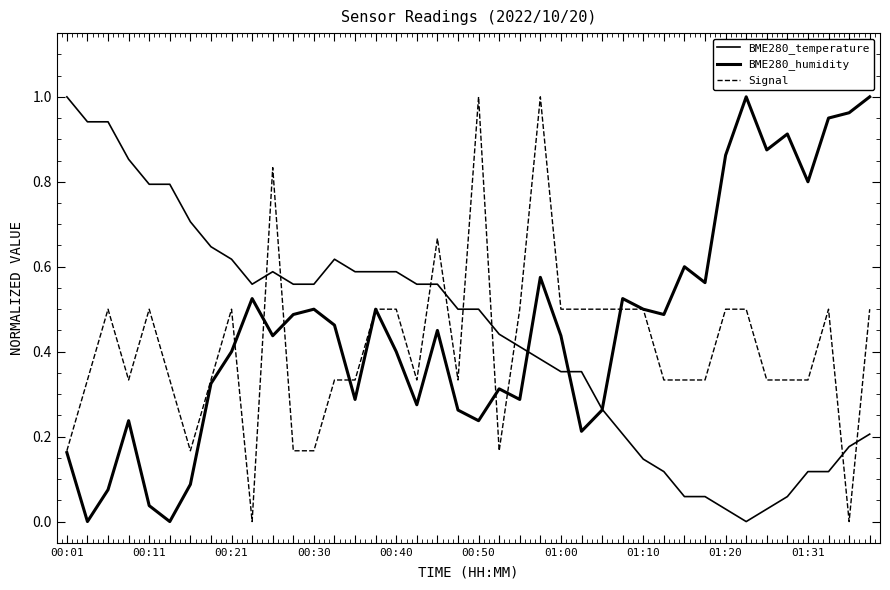

After their last crossing, which series has the higher values: Signal or BME280_temperature?

Signal